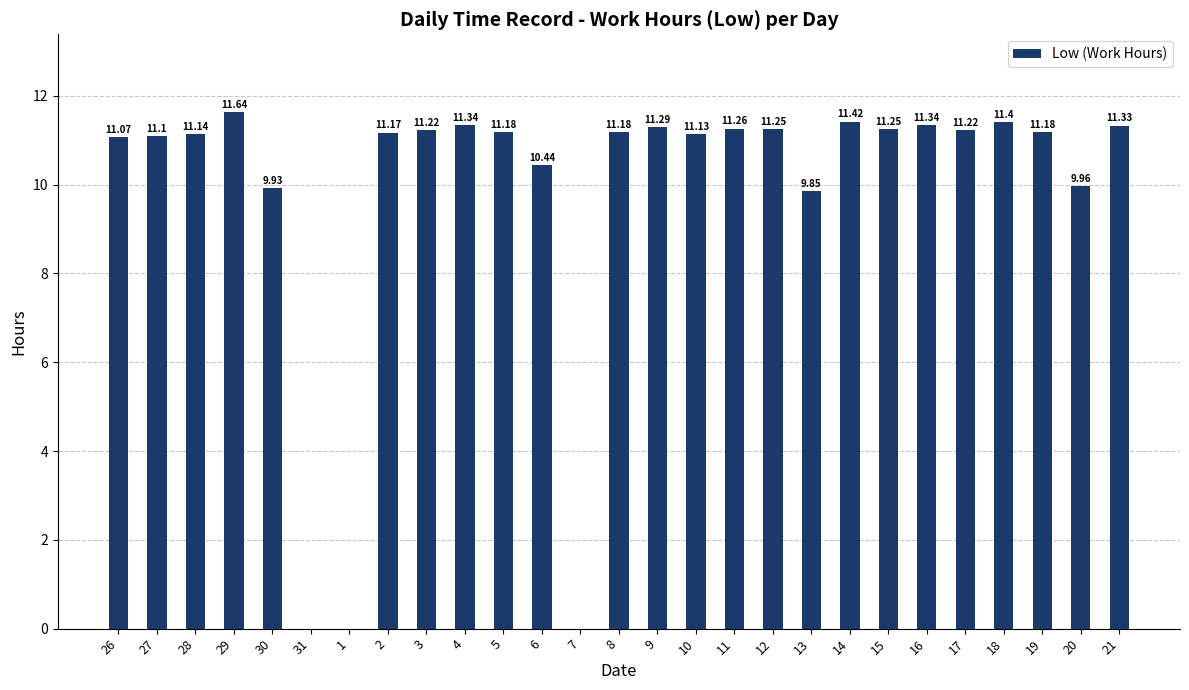

How many data points are above 11?

20